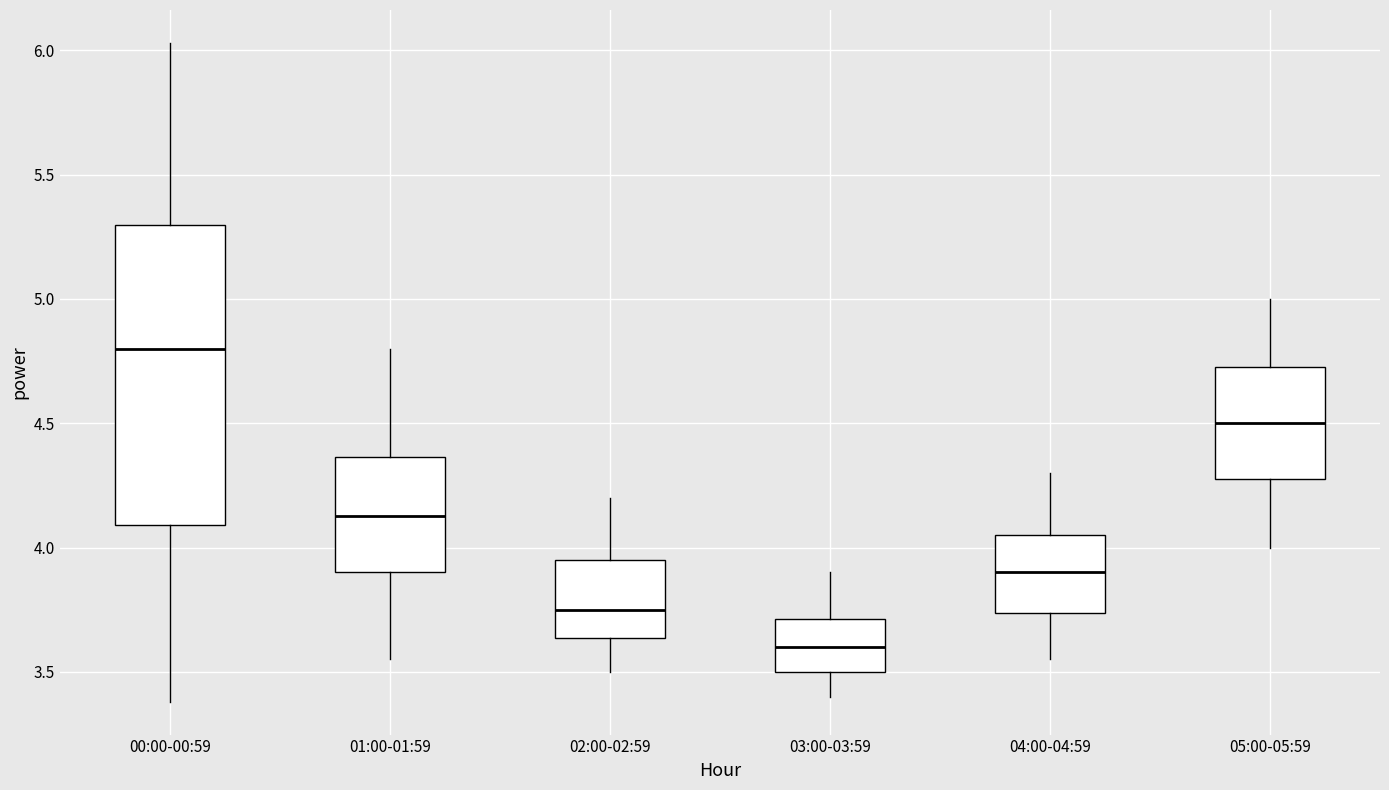

Comparing the boxes themselves (not the whiskers), which one is the tallest?

00:00-00:59